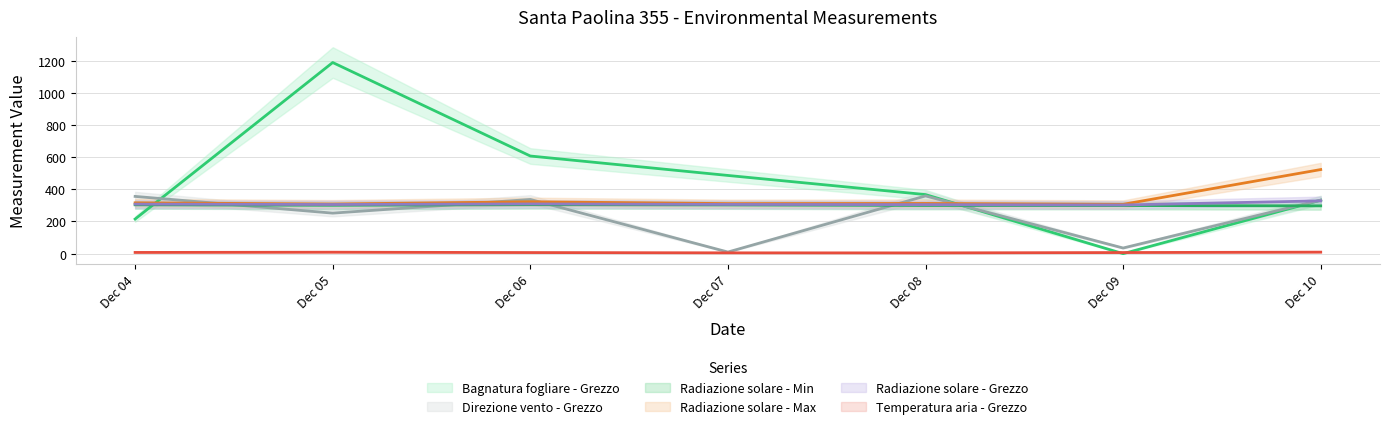

Which category has the highest value across all series?

Dec 05